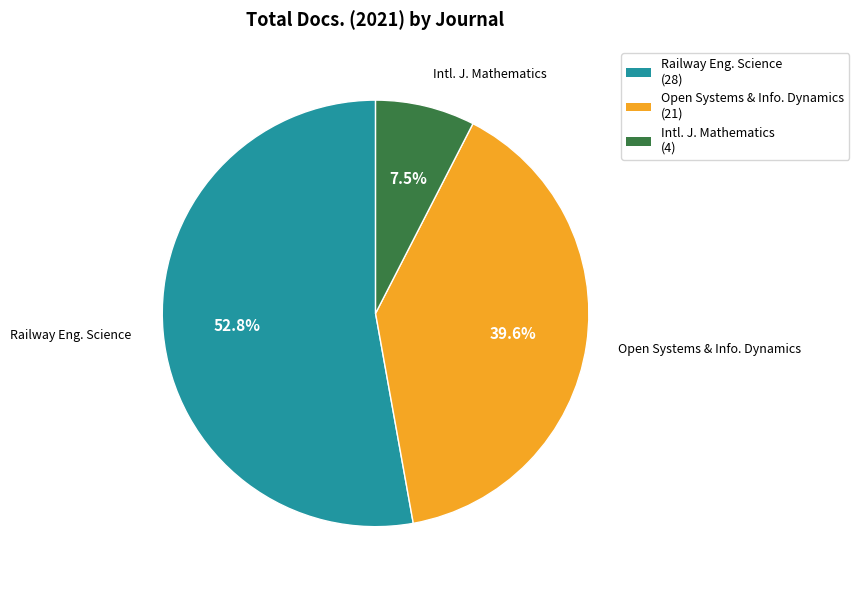

How many segments does this pie chart have?

3